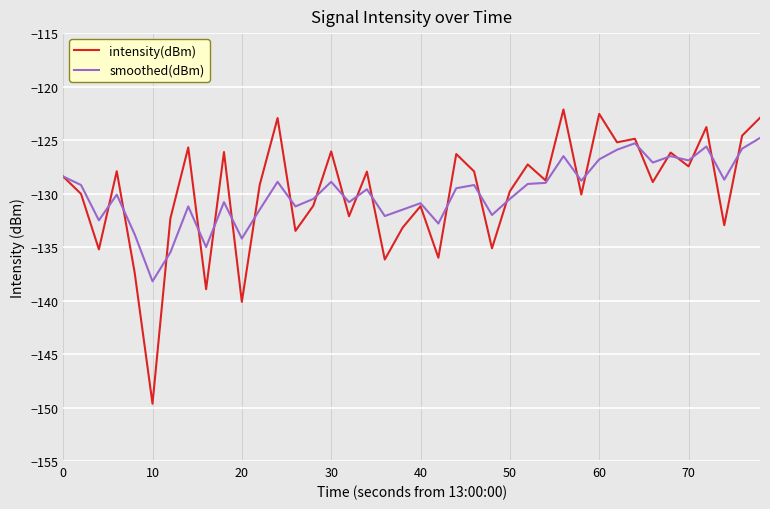

Rank the series by their maximum value, from highest to lowest.

intensity(dBm), smoothed(dBm)